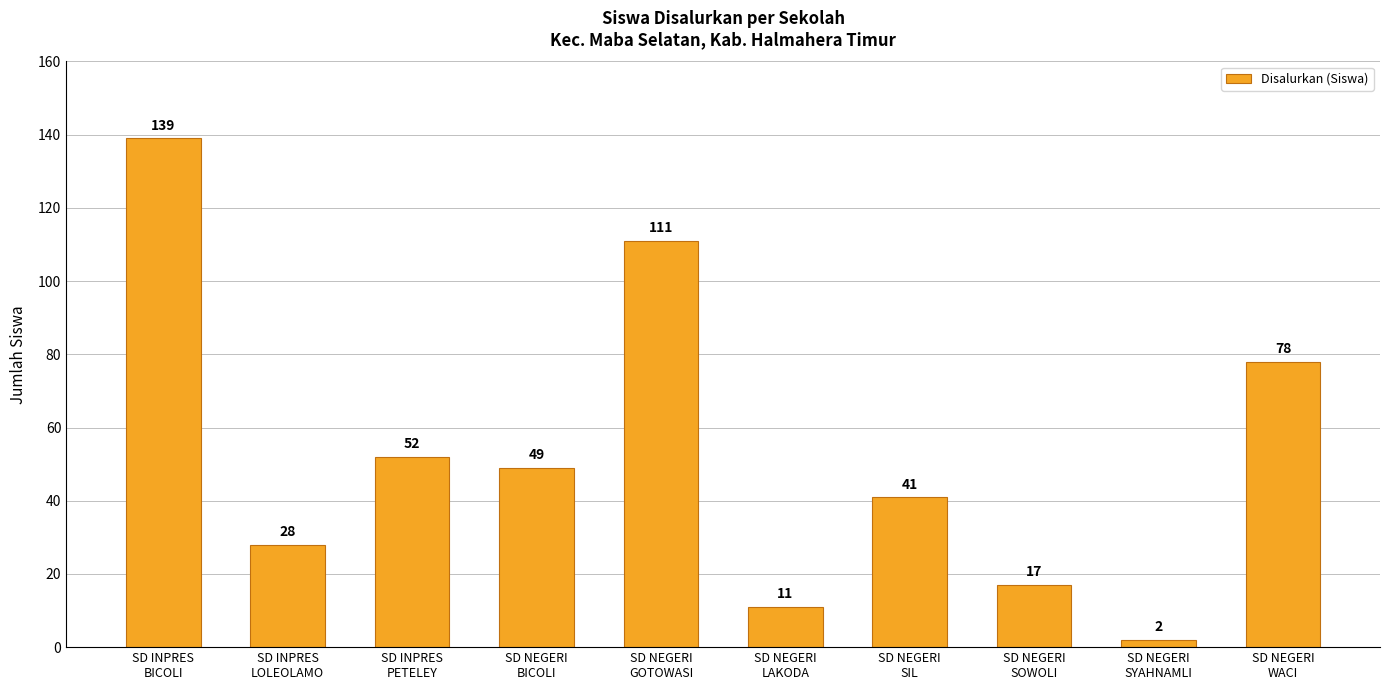

Are the bars grouped side by side (vs. stacked)?

No